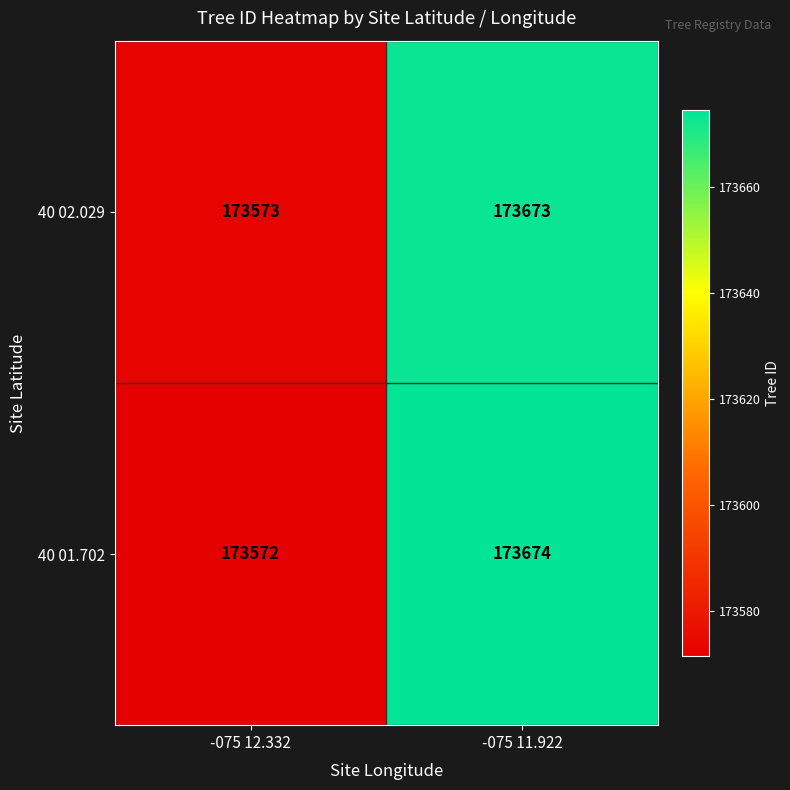

Which series has the widest spread of values?

40 01.702